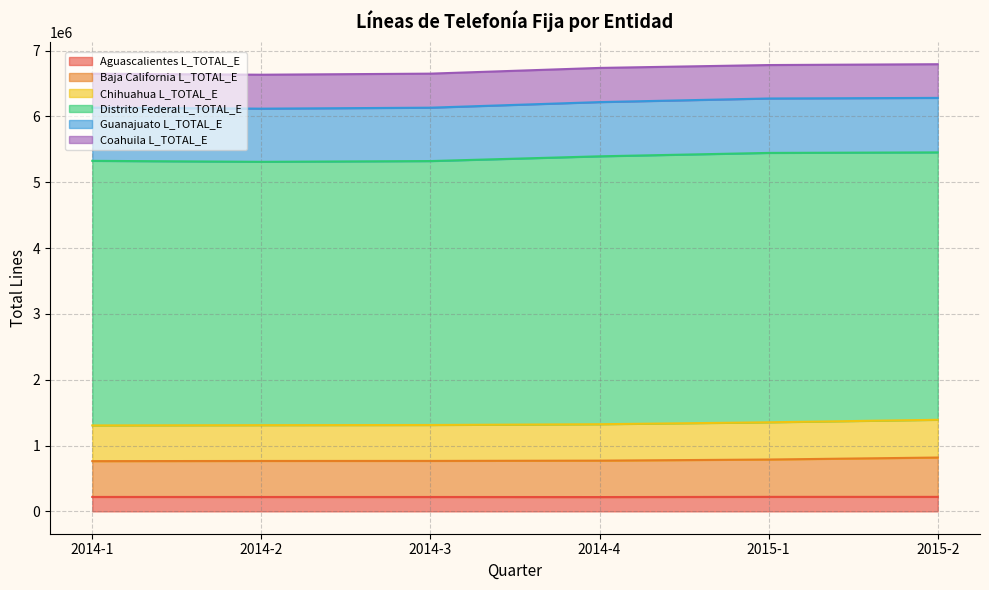

True or false: Baja California L_TOTAL_E has a value of 763073 at 2014-1.

True